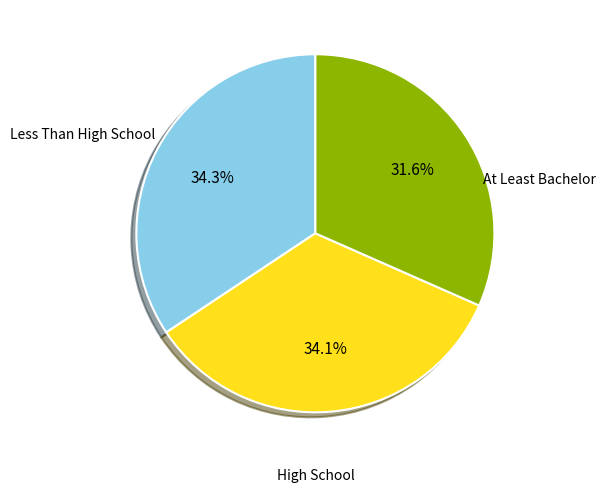

Is there a majority slice in this chart?

No